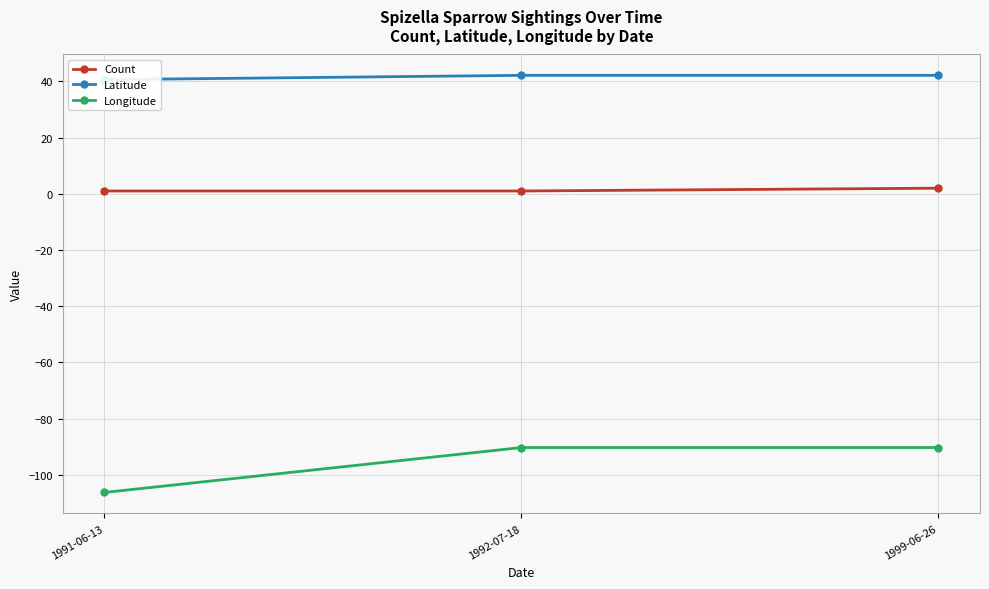

How many categories are shown in the chart?

3